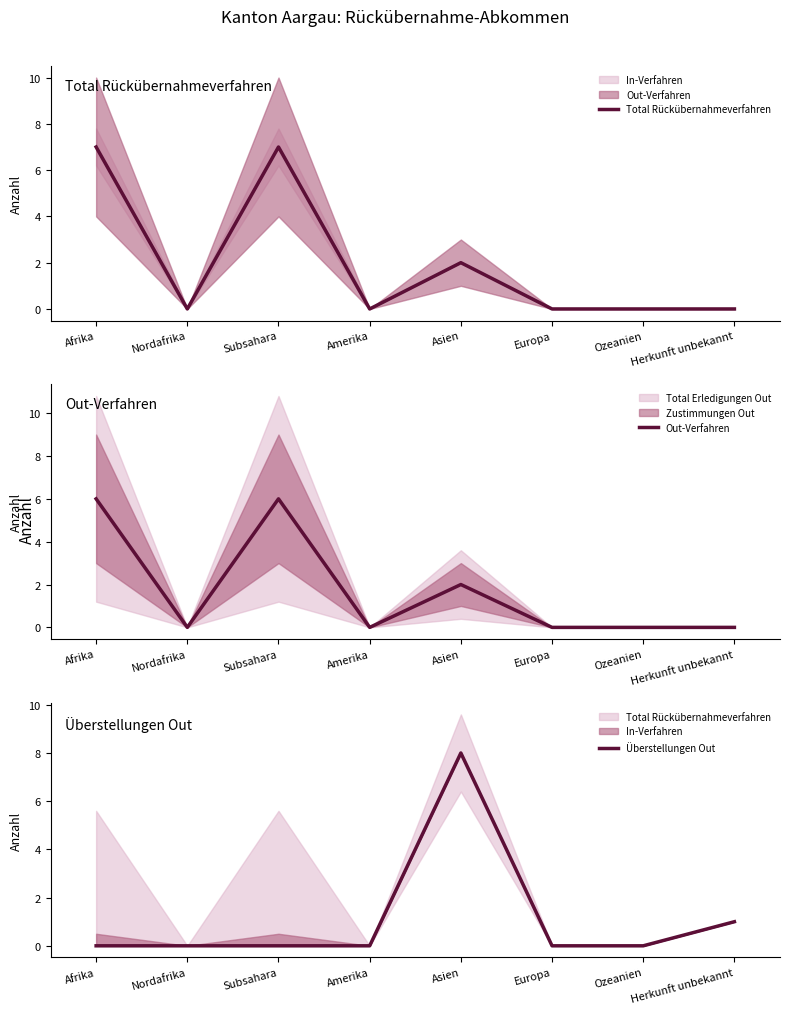

True or false: Total Rückübernahmeverfahren has more than 2 points higher than both neighbors.

False